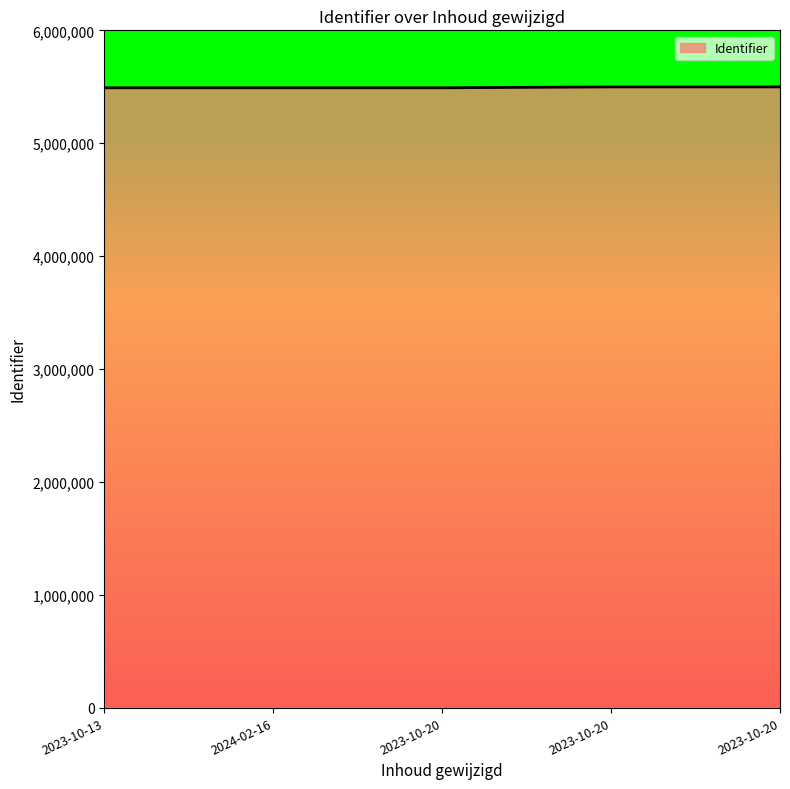

True or false: the data has more than 0 interior local peaks.

False